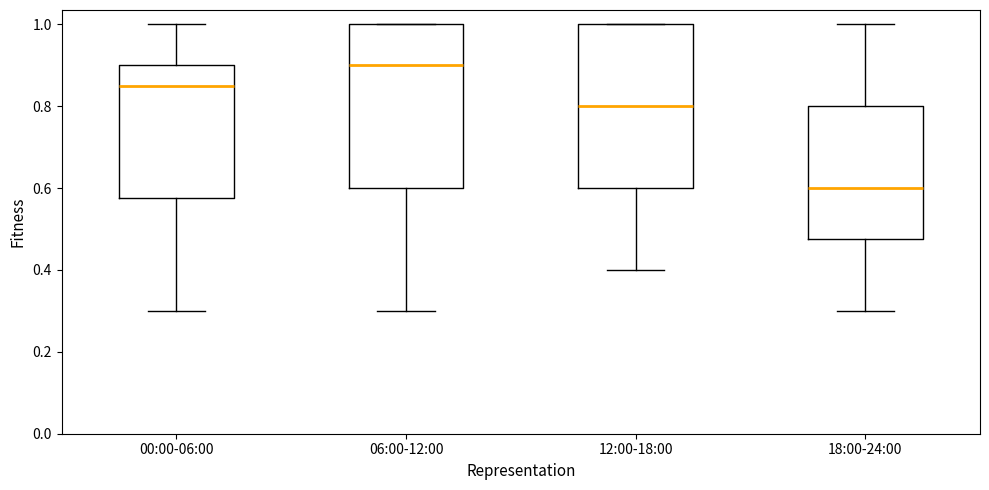

Reading left to right, transcribe this box plot: for each box, give where its median line is, the range the box spans, and where its two whiskers end, as read against the y-axis. The values are not printed on the chart, so give them approximately, as read against the axis.

00:00-06:00: median 0.86, box 0.58 to 0.90, whiskers 0.30 to 1.00
06:00-12:00: median 0.90, box 0.60 to 1.00, whiskers 0.30 to 1.00
12:00-18:00: median 0.80, box 0.60 to 1.00, whiskers 0.40 to 1.00
18:00-24:00: median 0.60, box 0.48 to 0.80, whiskers 0.30 to 1.00